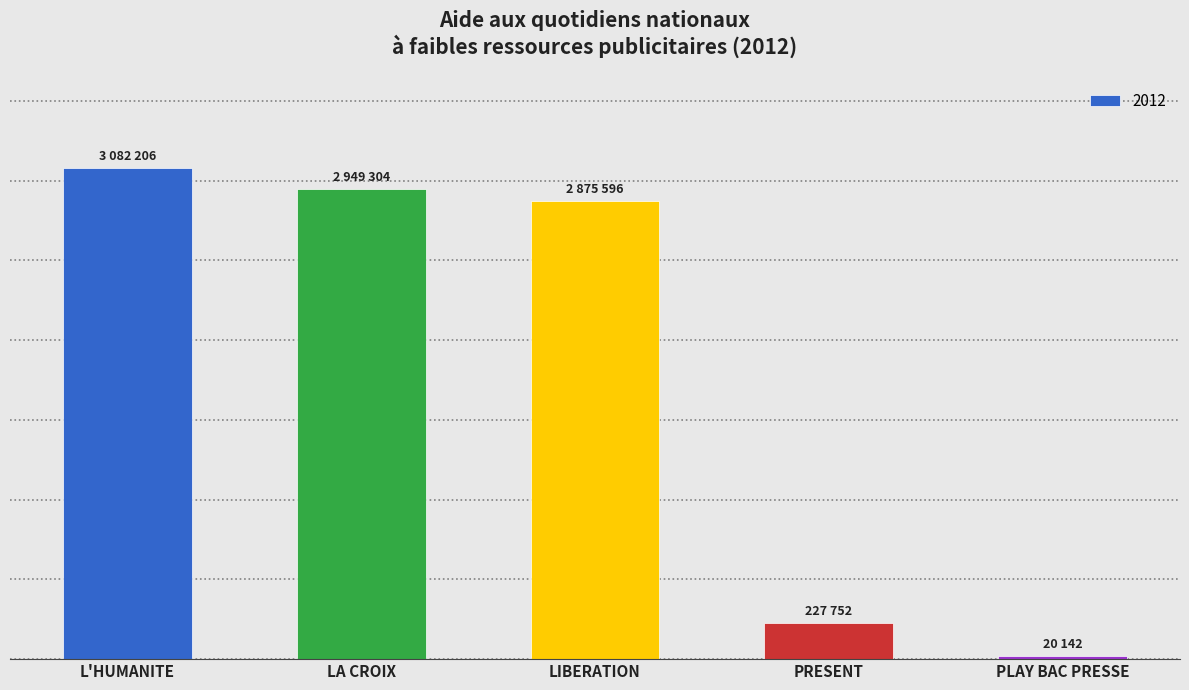

Does the chart contain any negative values?

No